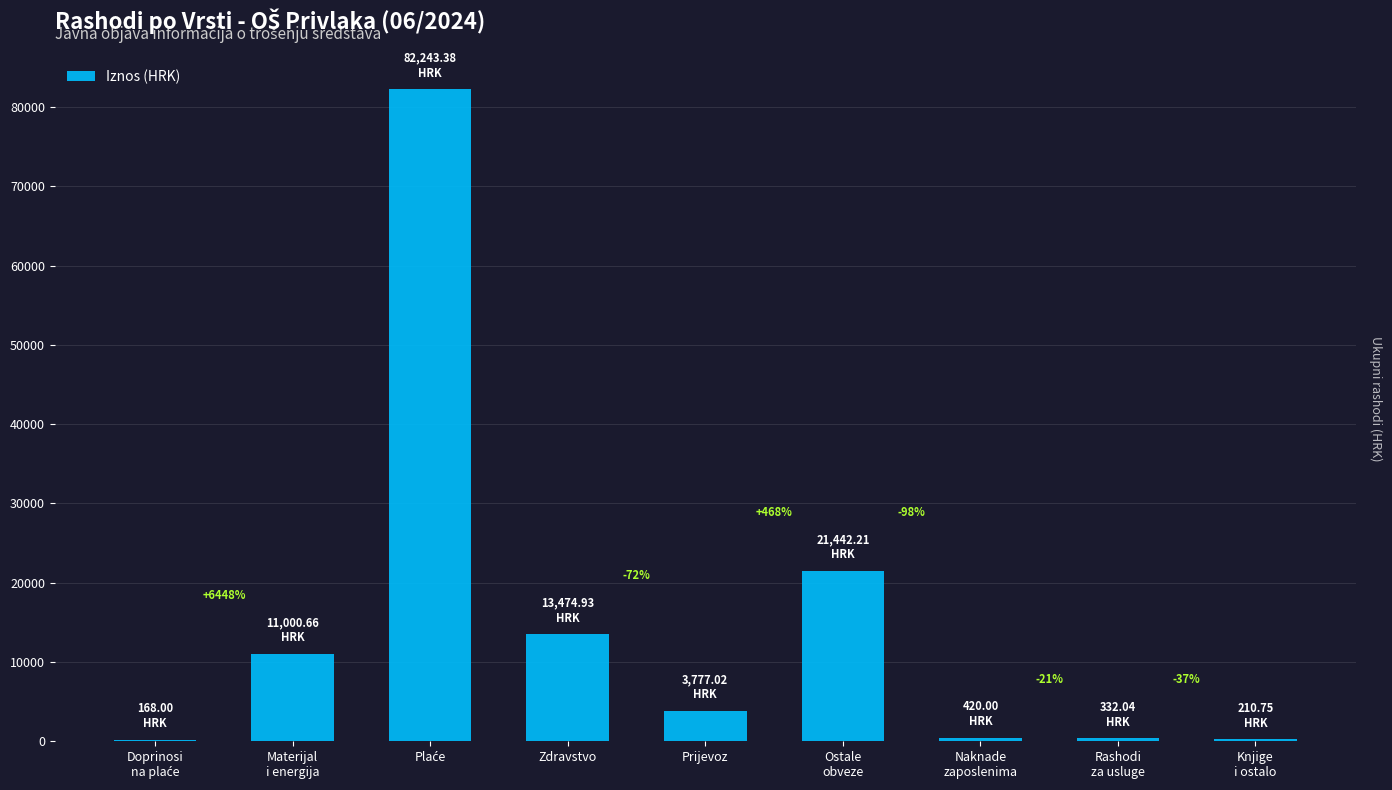

What is the value of the 5th bar from the left?

3777.0